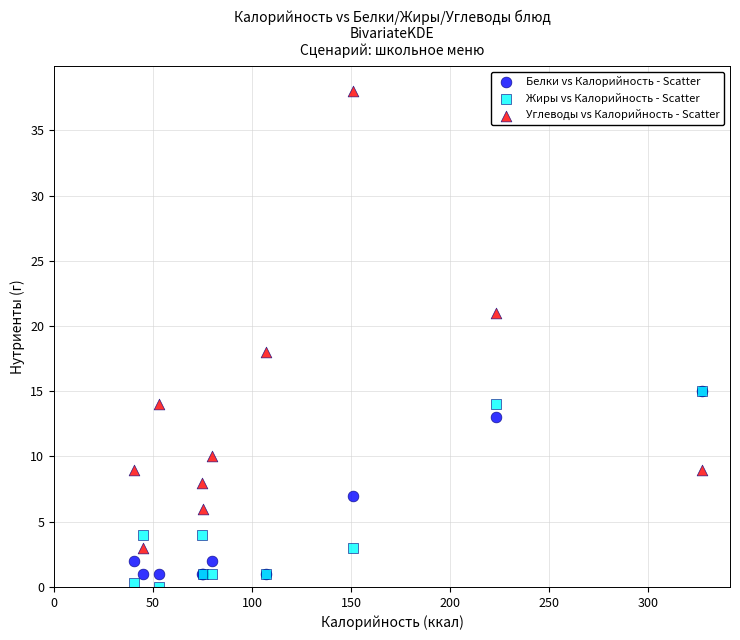

Which series contains the lowest Y value?

Жиры vs Калорийность - Scatter